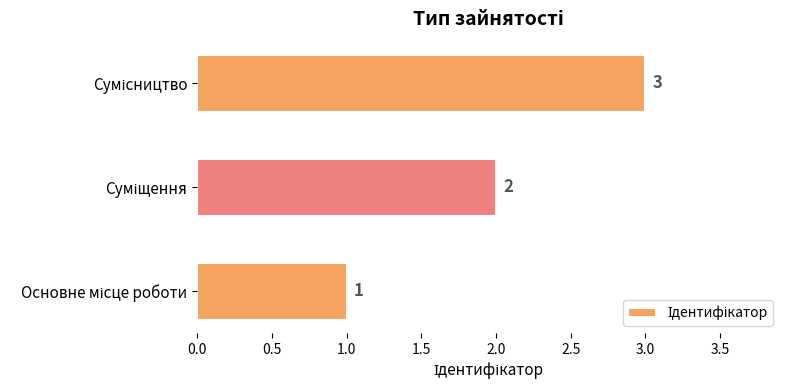

What is the maximum value shown in the chart?

3